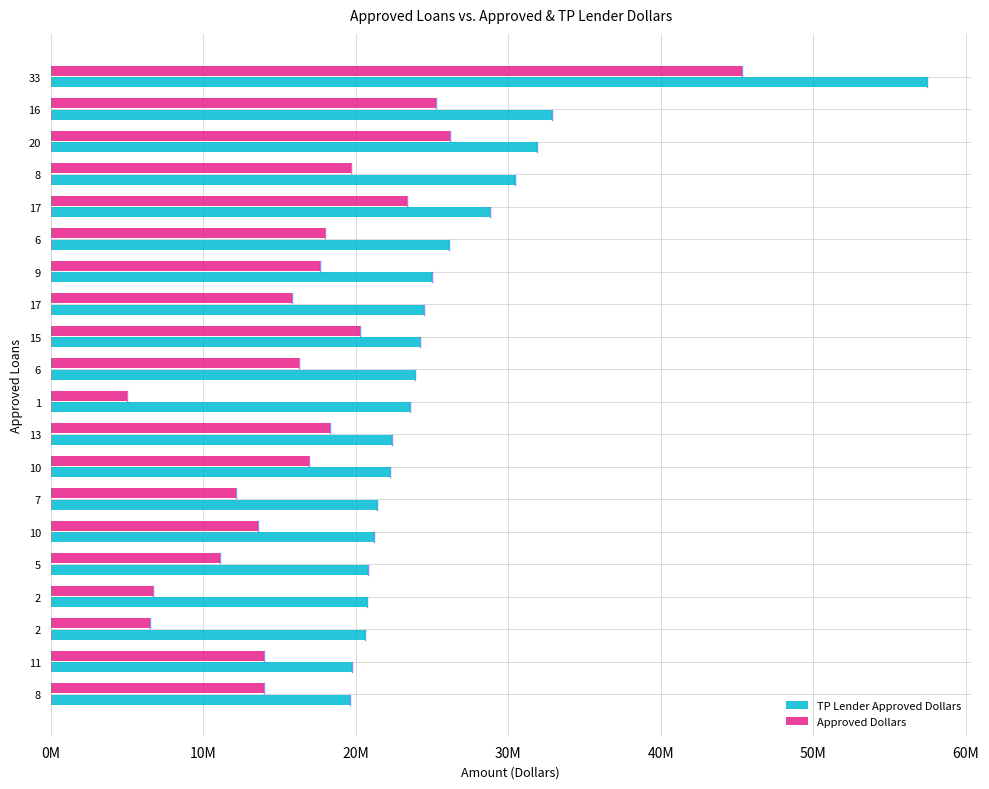

What are all the series names shown in the legend?

TP Lender Approved Dollars, Approved Dollars